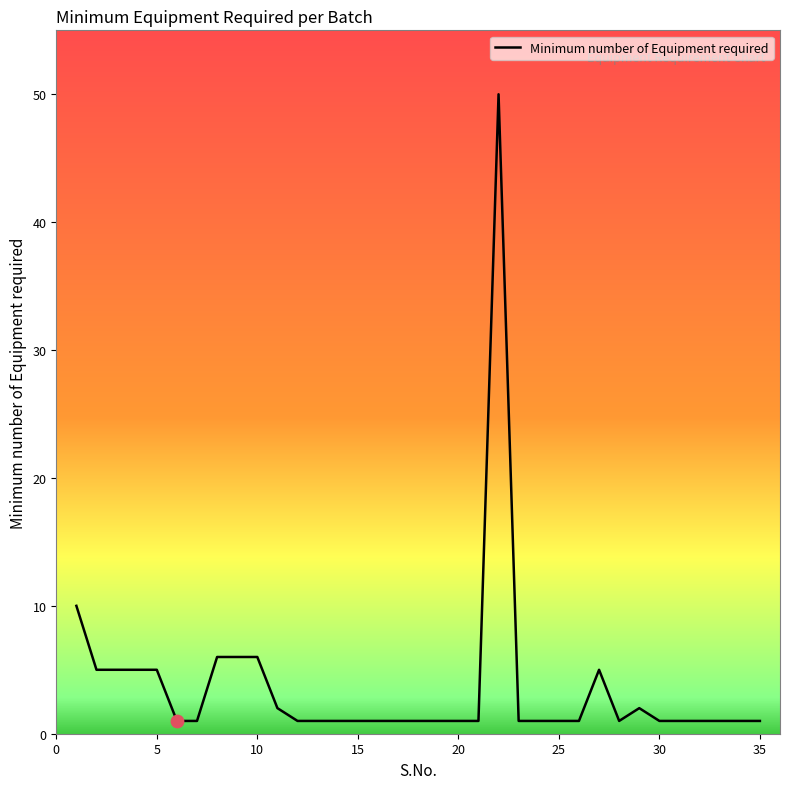

What is the maximum value shown in the chart?

50